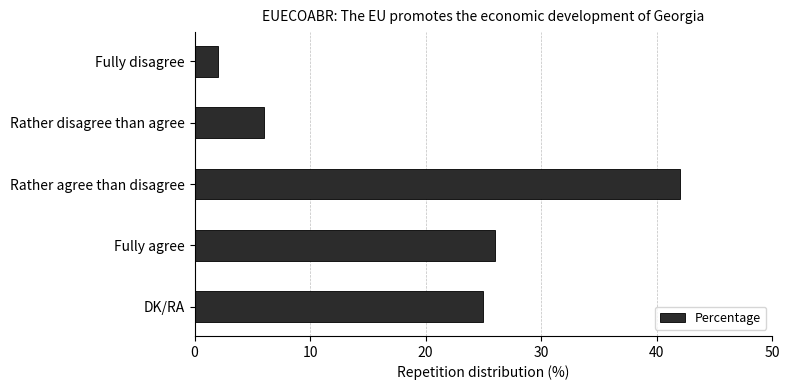

List the labels in order of value, smallest first.

Fully disagree, Rather disagree than agree, DK/RA, Fully agree, Rather agree than disagree